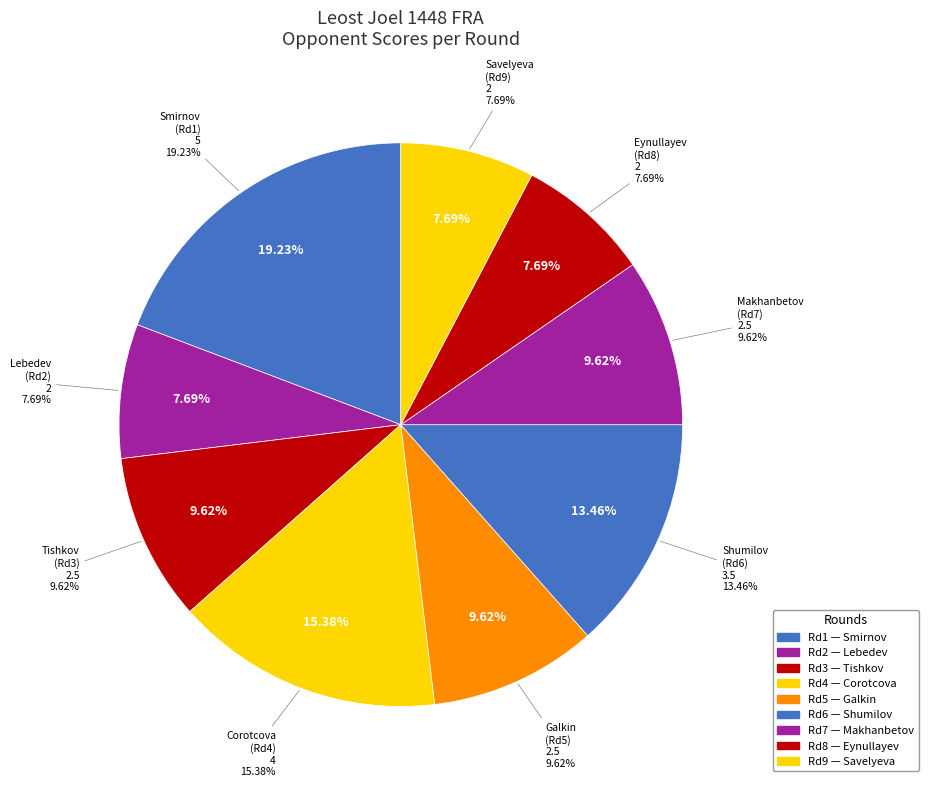

Which slice is the largest?

Smirnov Timofey